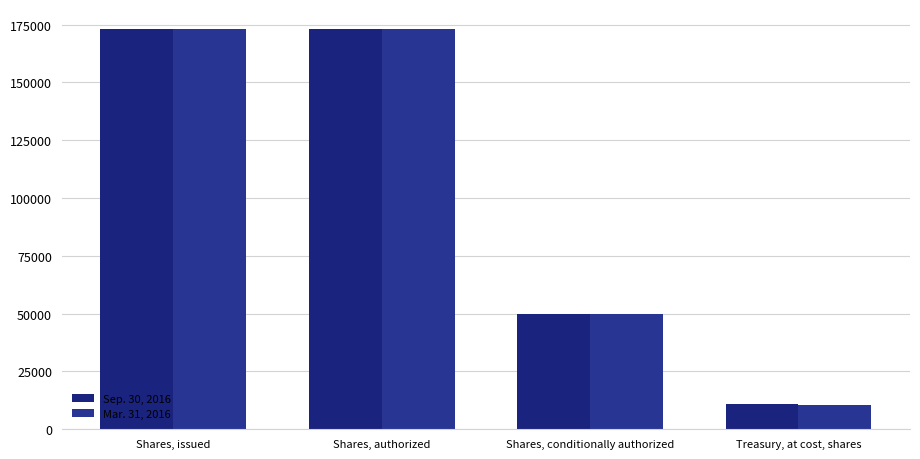

What is the maximum value for Mar. 31, 2016?

173106